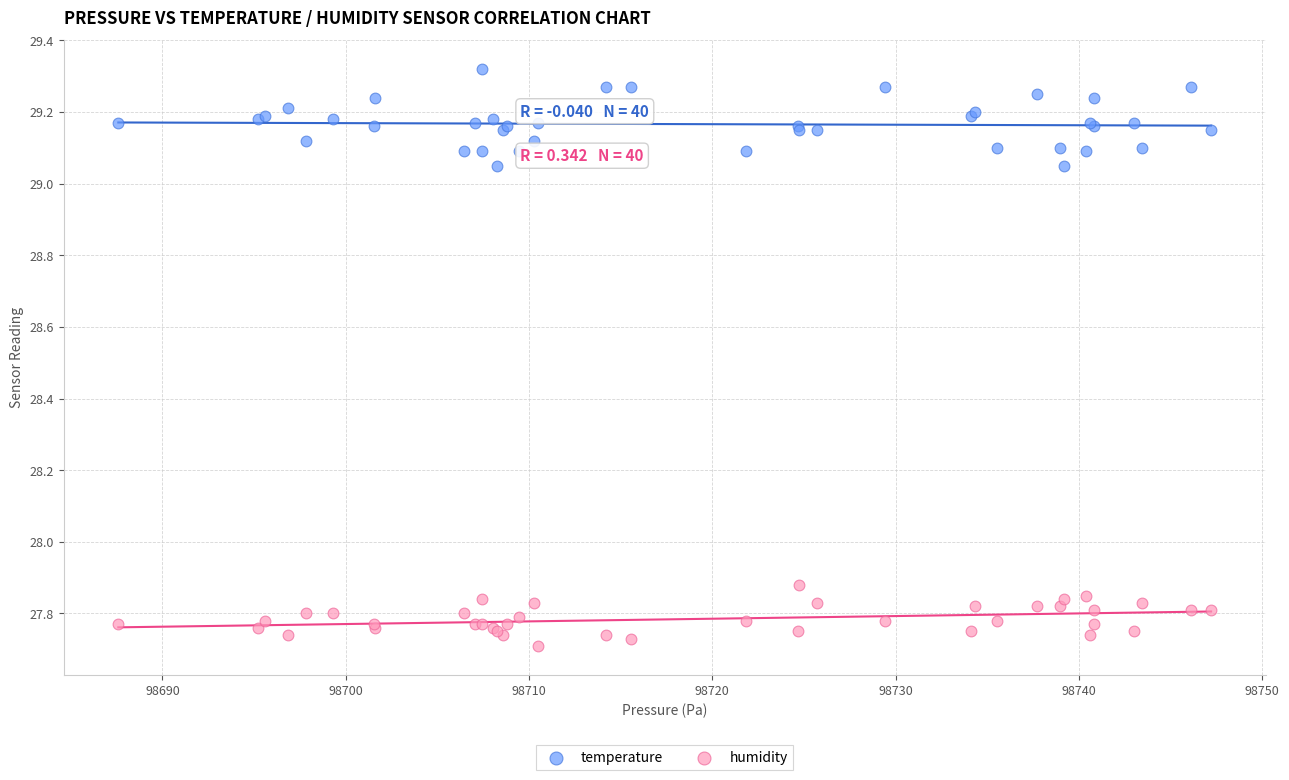

Which series contains the lowest Y value?

humidity